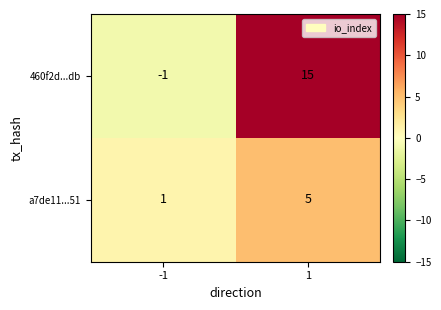

What is the difference between the highest and lowest values at -1?

2